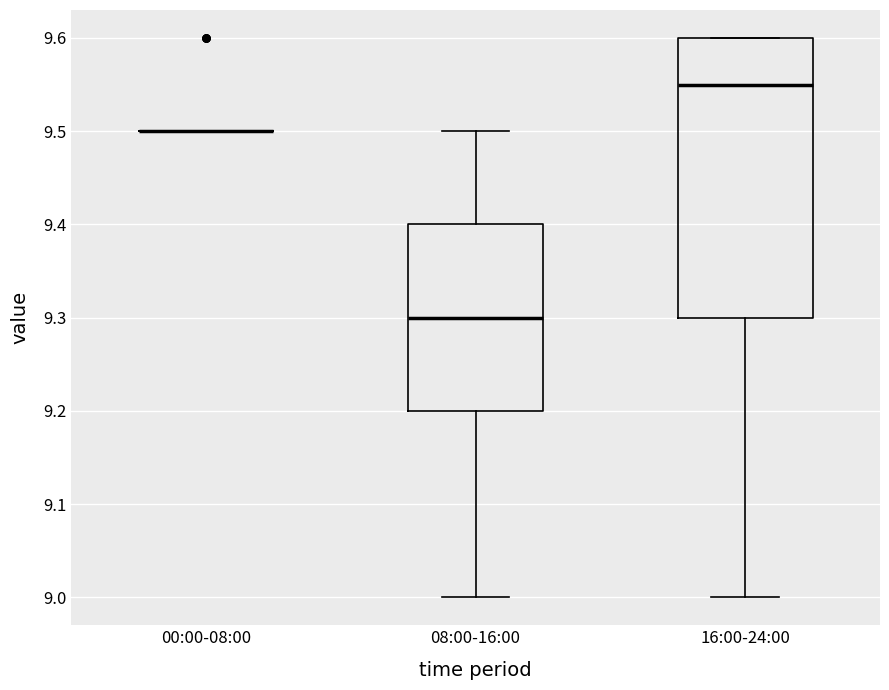

Reading left to right, transcribe this box plot: for each box, give where its median line is, the range the box spans, and where its two whiskers end, as read against the y-axis. The values are not printed on the chart, so give them approximately, as read against the axis.

00:00-08:00: box collapsed to a line at 9.50, whiskers 9.50 to 9.50
08:00-16:00: median 9.30, box 9.20 to 9.40, whiskers 9.00 to 9.50
16:00-24:00: median 9.55, box 9.30 to 9.60, whiskers 9.00 to 9.60